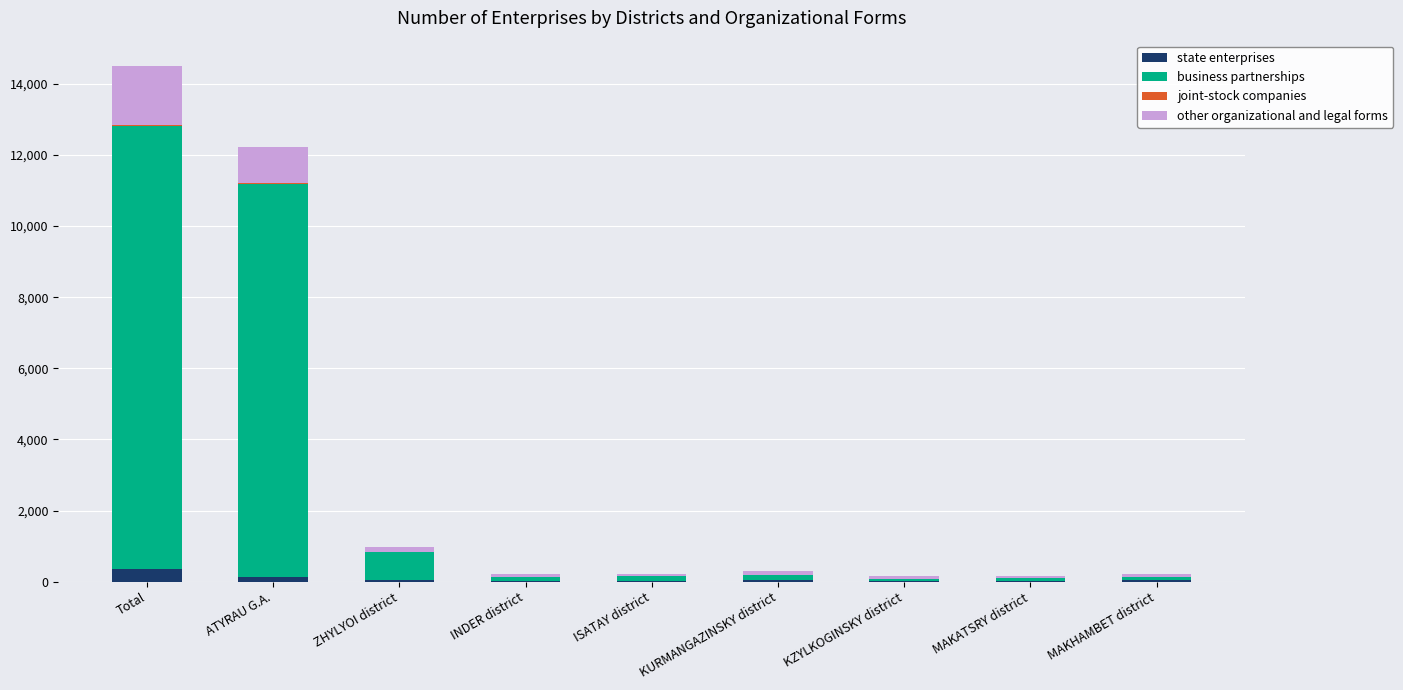

What is the maximum value for state enterprises?

361